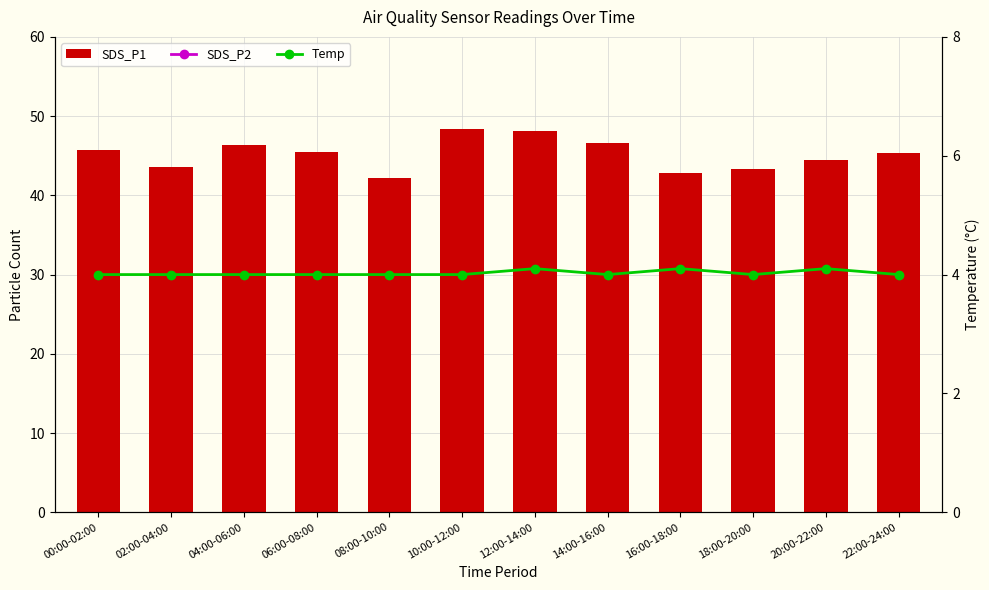

What is the highest value of the Temp series?

4.1